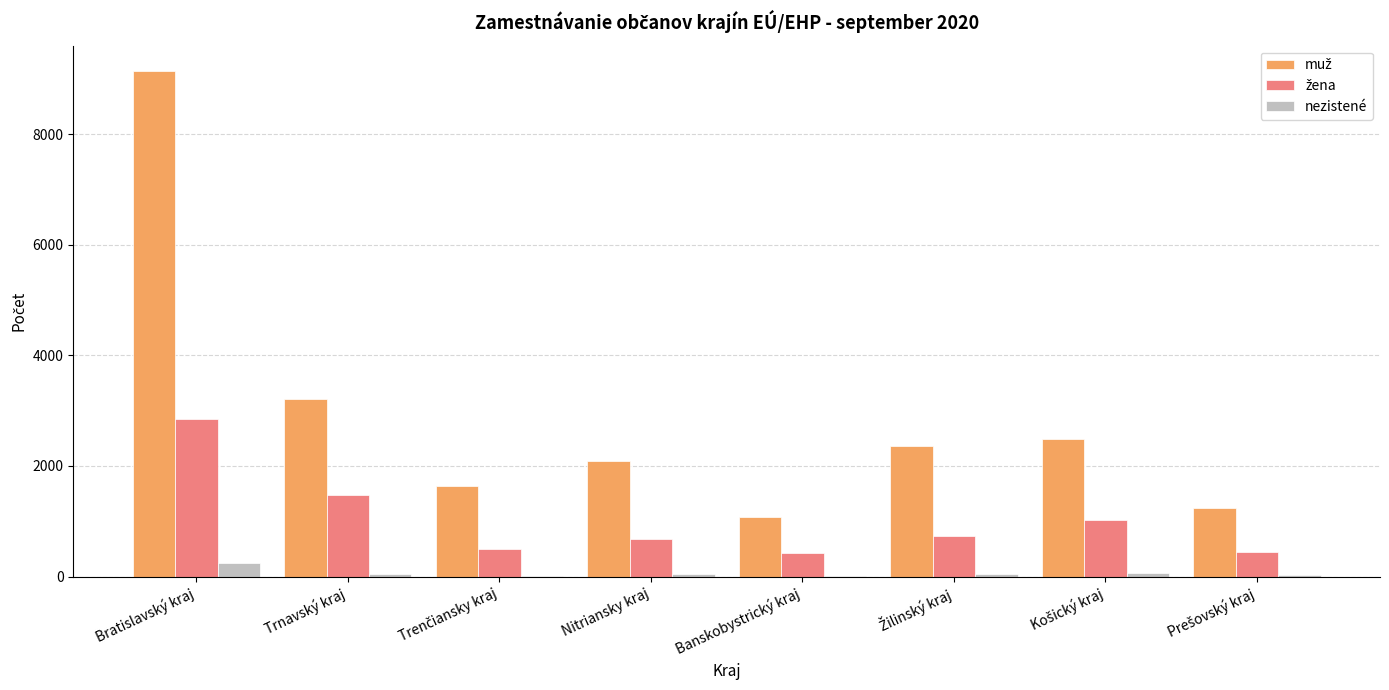

How many groups of bars are there?

8